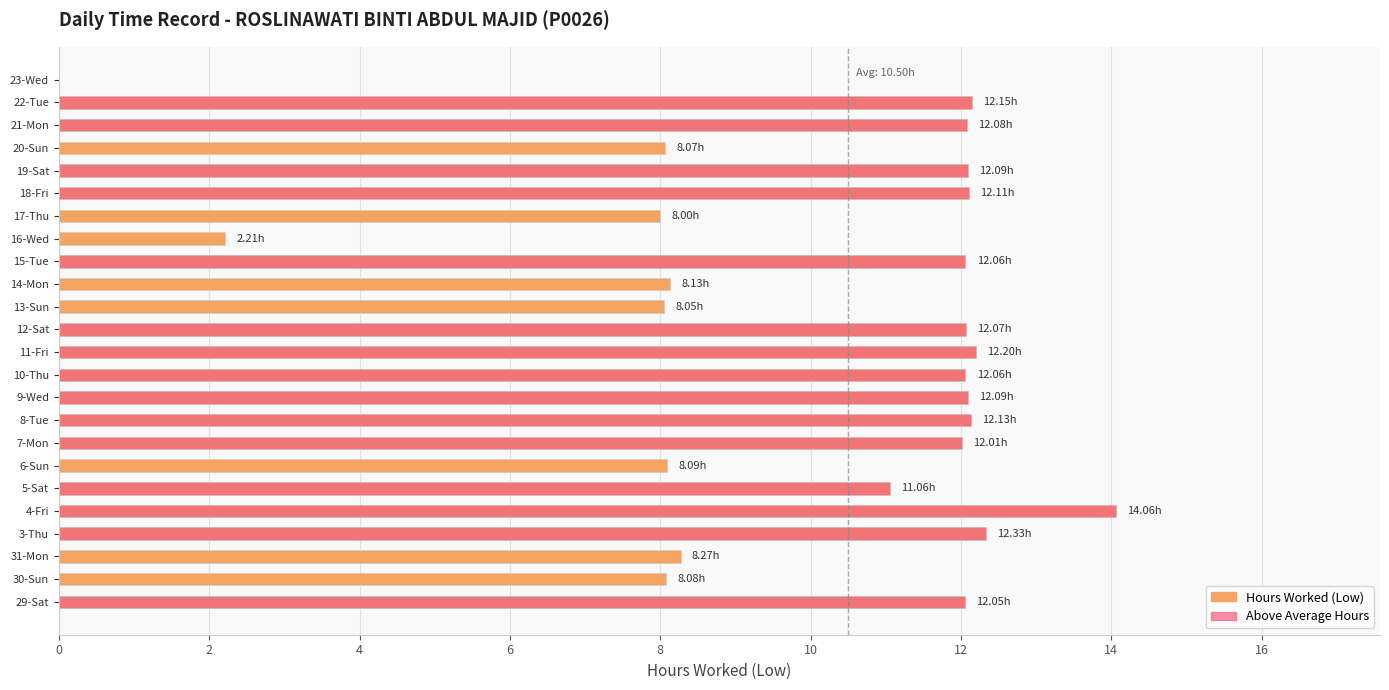

What are all the series names shown in the legend?

Hours Worked (Low), Above Average Hours